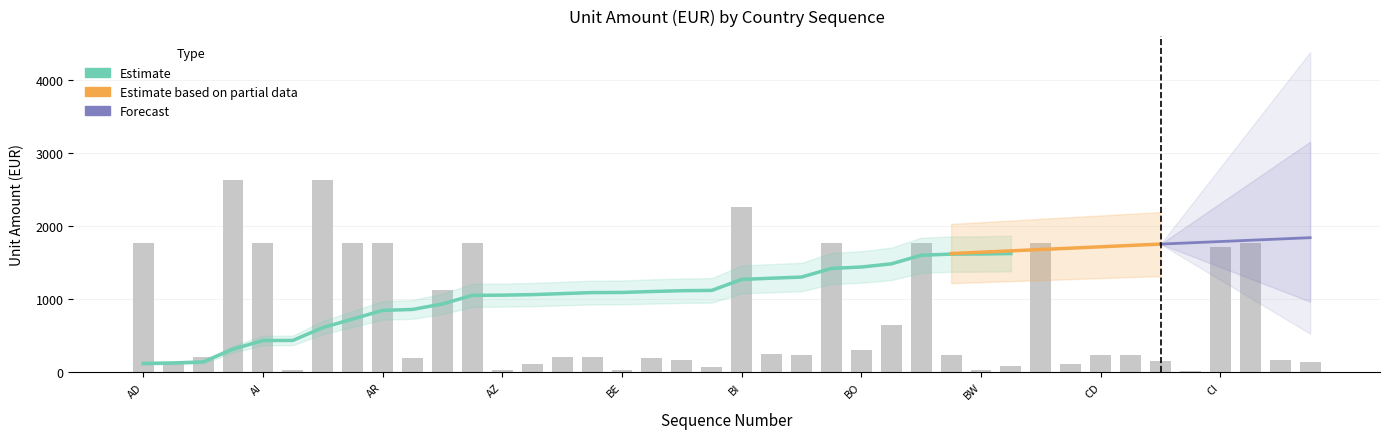

Does the chart contain any negative values?

No